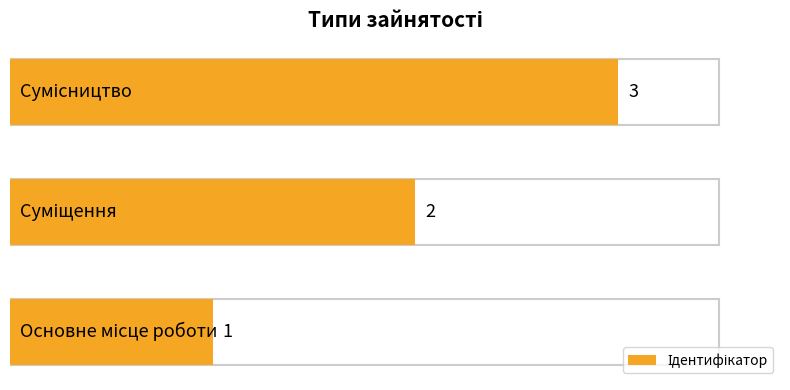

What is the average value?

2